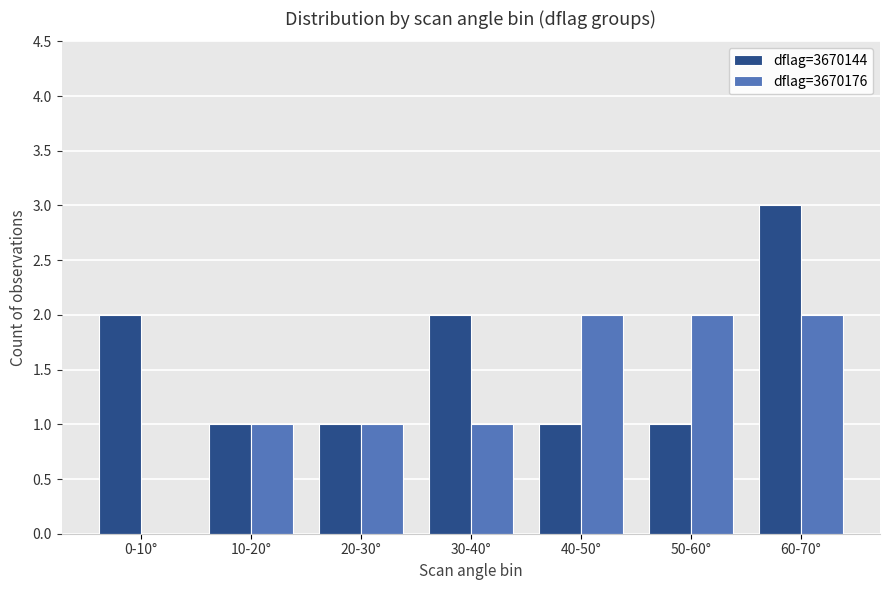

Is the value of dflag=3670176 at 0-10° greater than the value of dflag=3670144 at 20-30°?

No